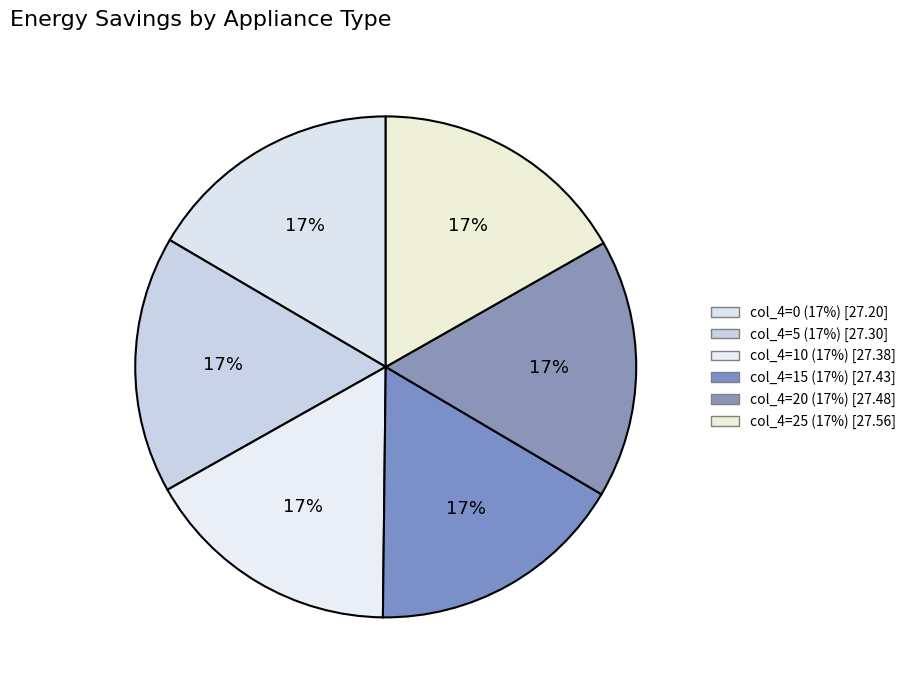

How many segments does this pie chart have?

6